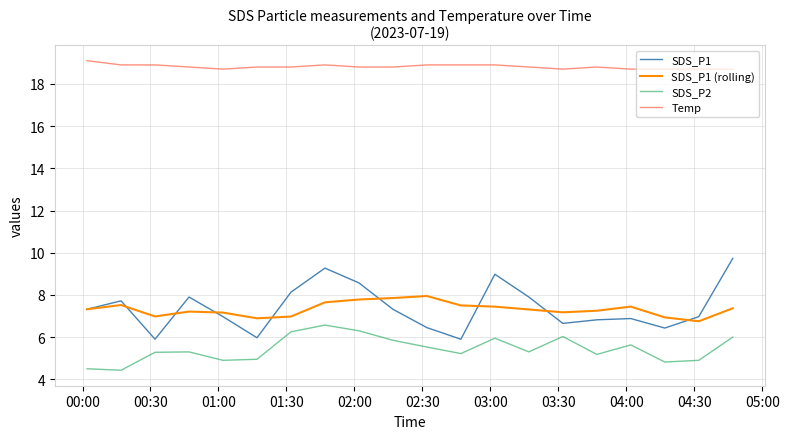

True or false: Temp and SDS_P1 (rolling) intersect in this chart.

False